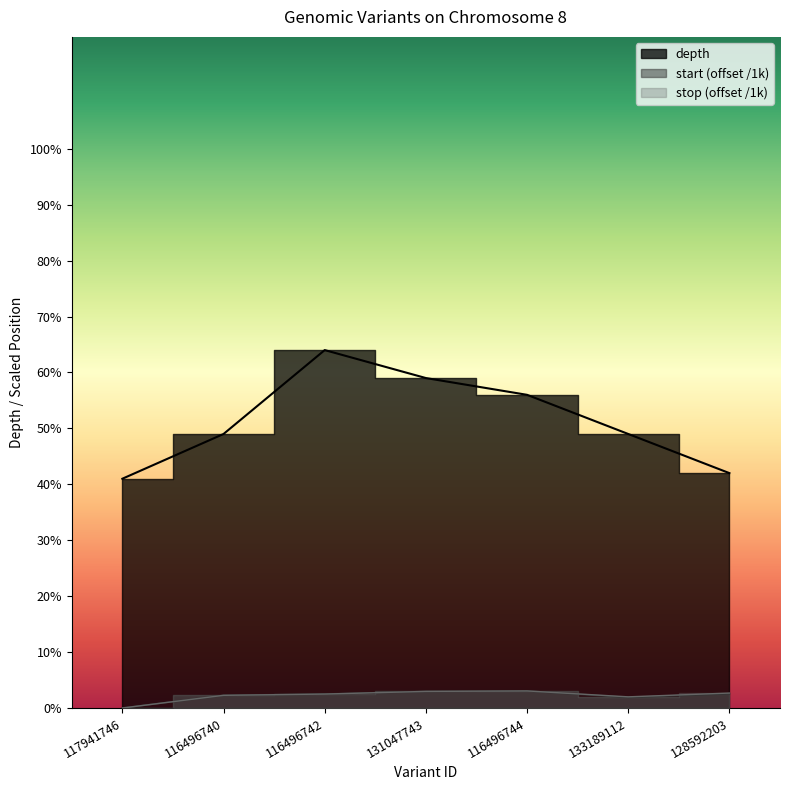

Between 117941746 and 133189112, which series saw the biggest shift?

depth